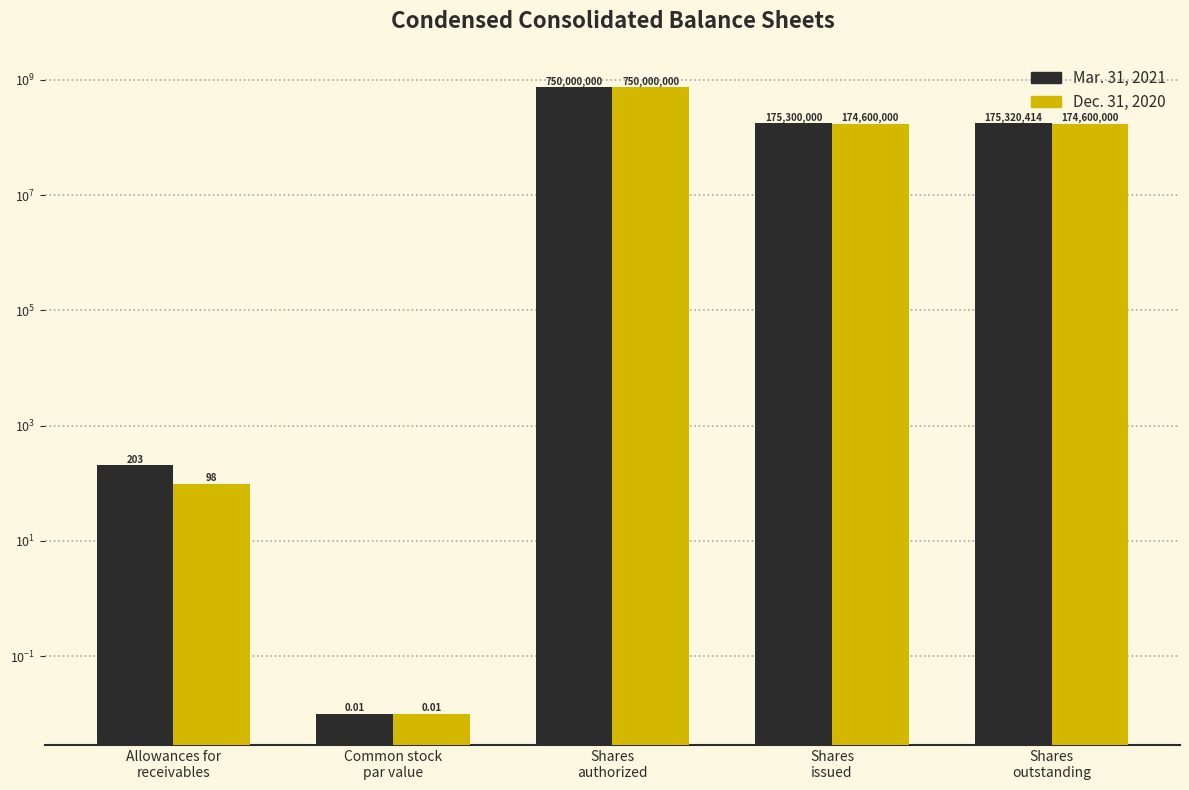

What is the value of the Mar. 31, 2021 bar at the 3rd from the left?

750000000.0